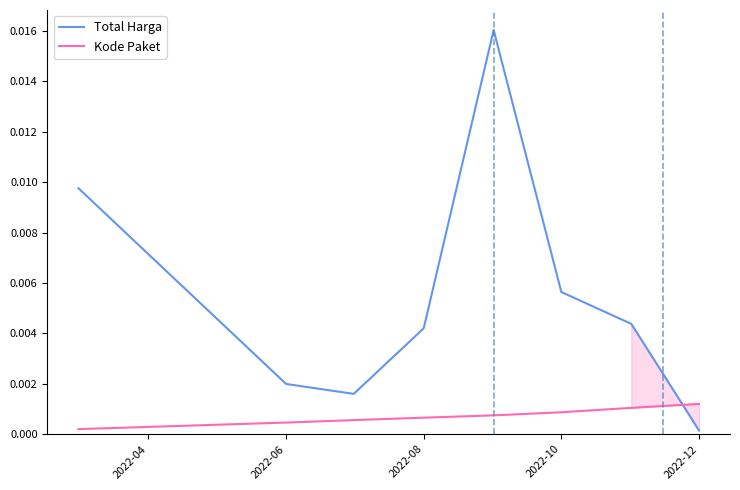

After their last crossing, which series has the higher values: Total Harga or Kode Paket?

Kode Paket